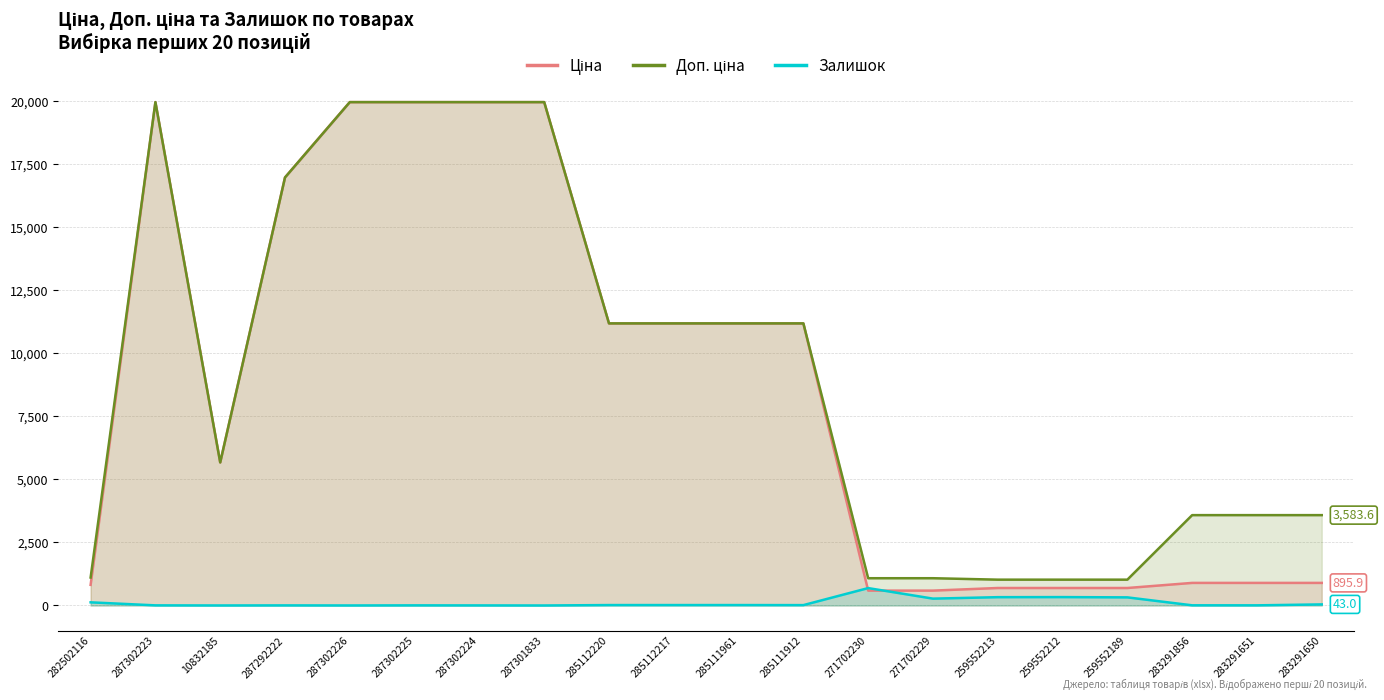

What is the average value of the Залишок series?

110.7